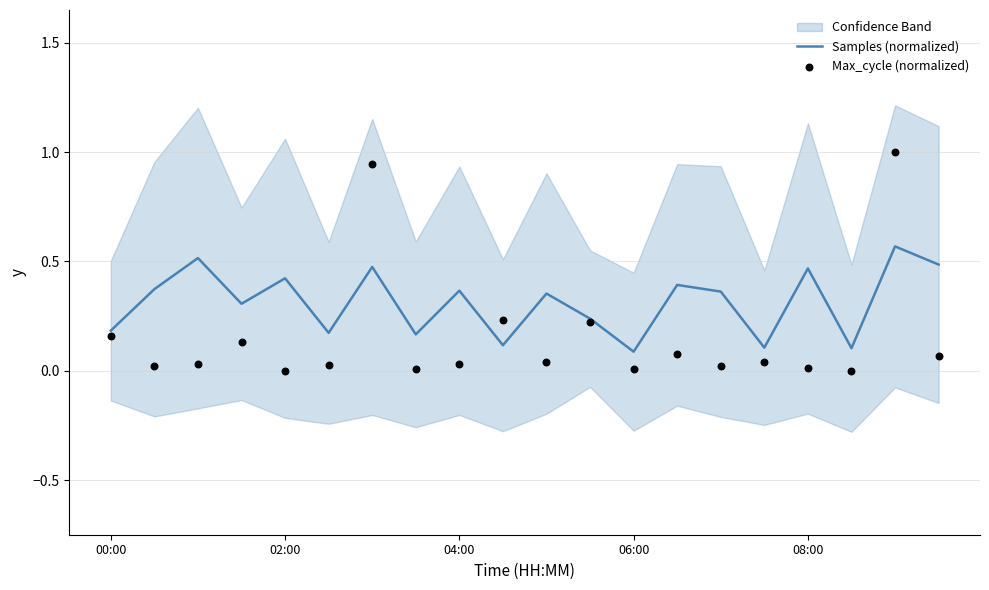

Which series reaches the maximum Y coordinate?

Max_cycle (normalized)